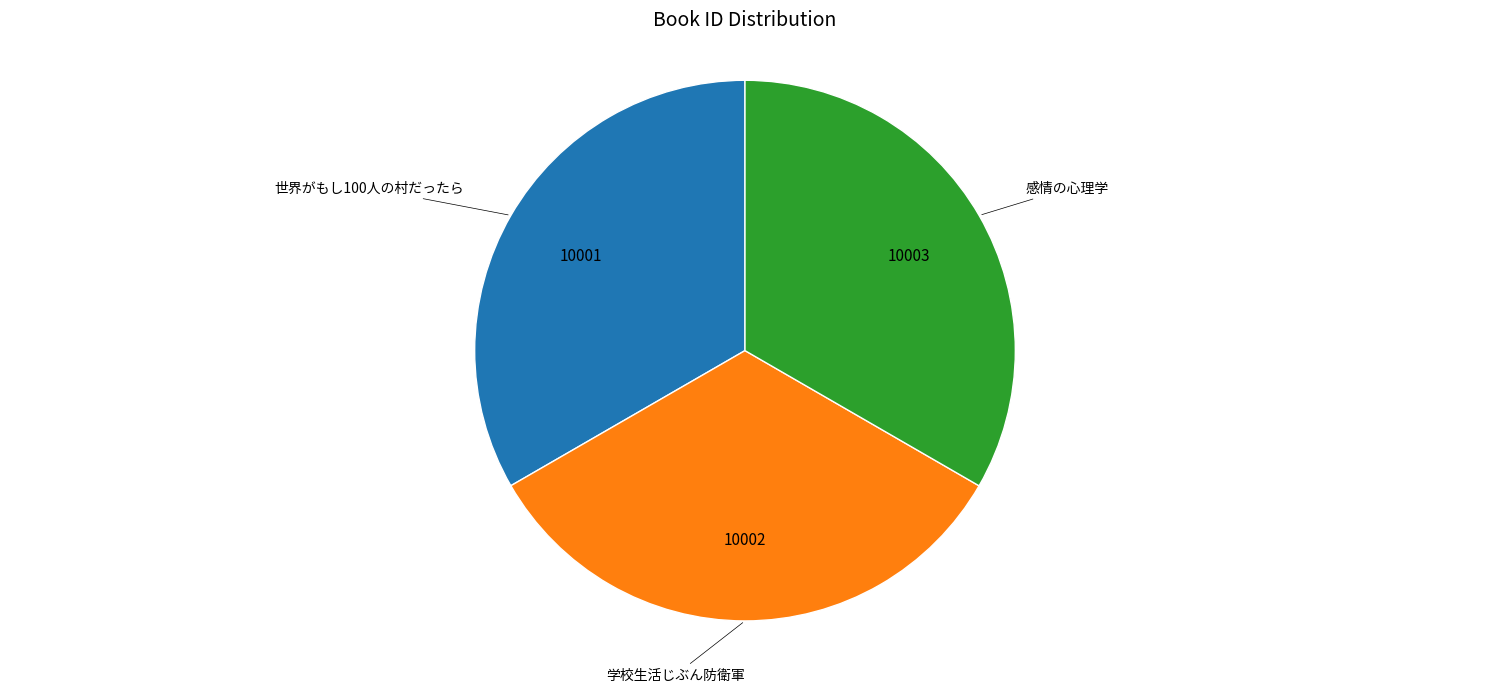

Does any single category account for the majority?

No